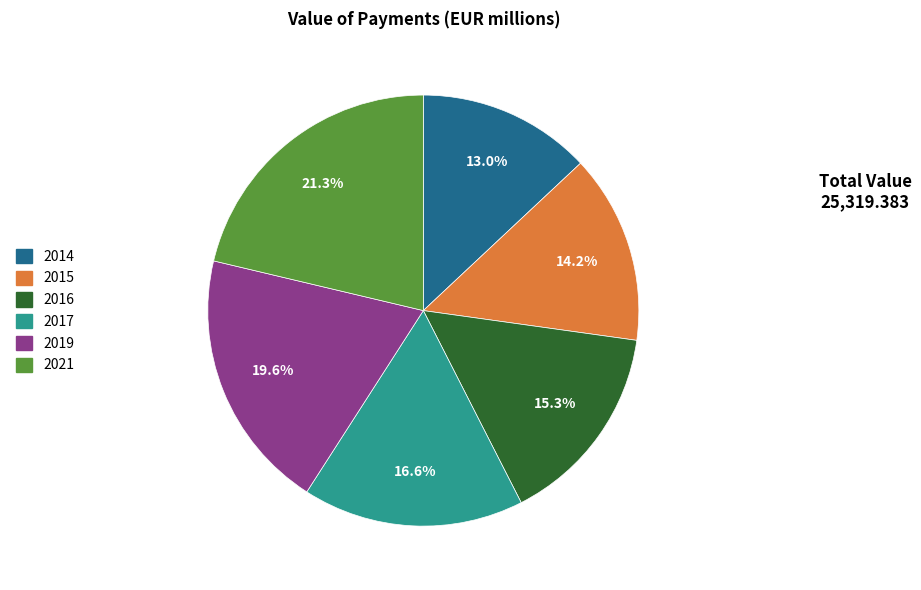

Combined, what portion of the pie is 2015 and 2014?

27.2%